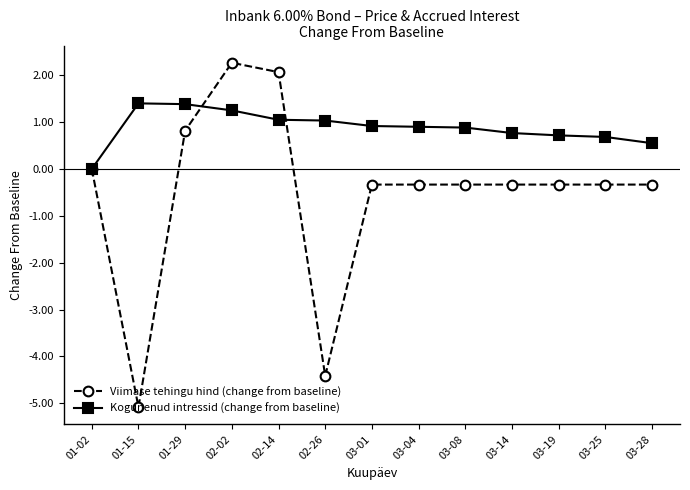

Read the Viimase tehingu hind (change from baseline) value at 02-26.

-4.4